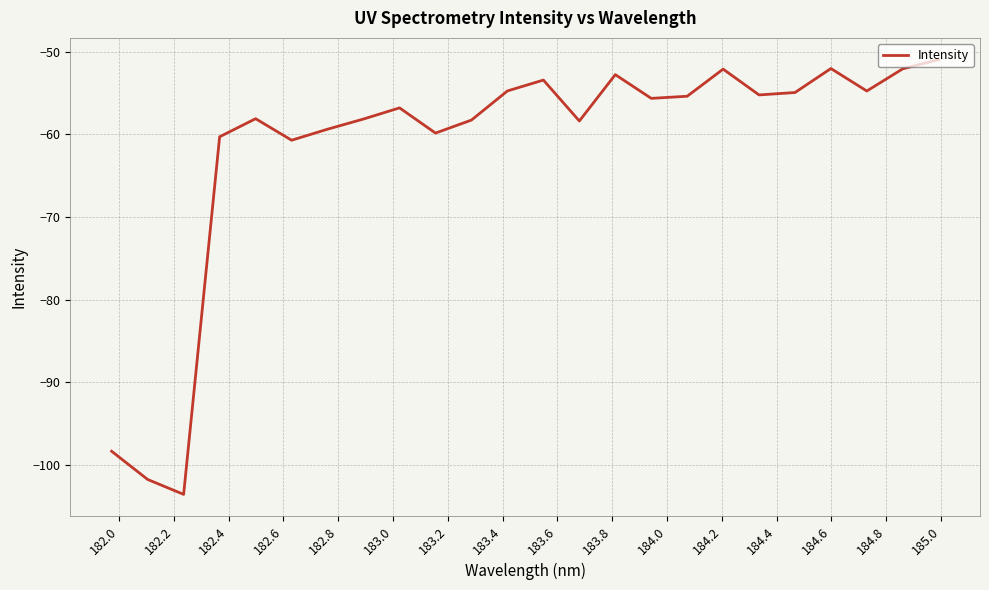

True or false: the data has more than 1 interior local peaks.

True